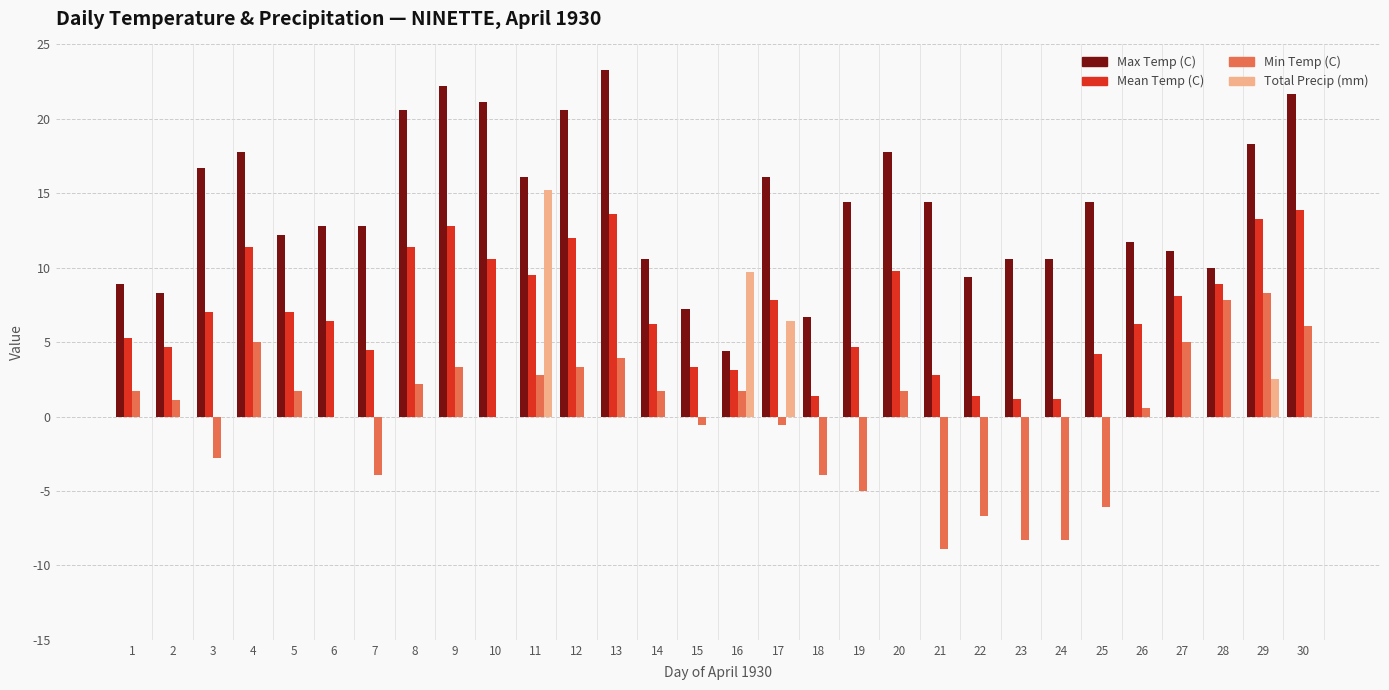

Which series changed the most between 18 and 19?

Max Temp (C)